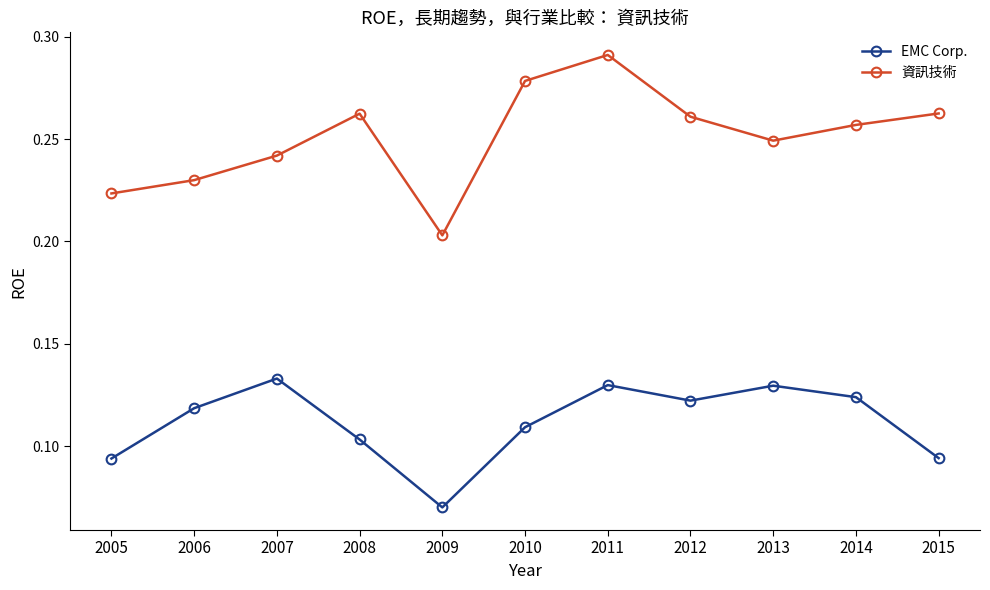

True or false: EMC Corp. has a value of 0.2 at 2011.

False